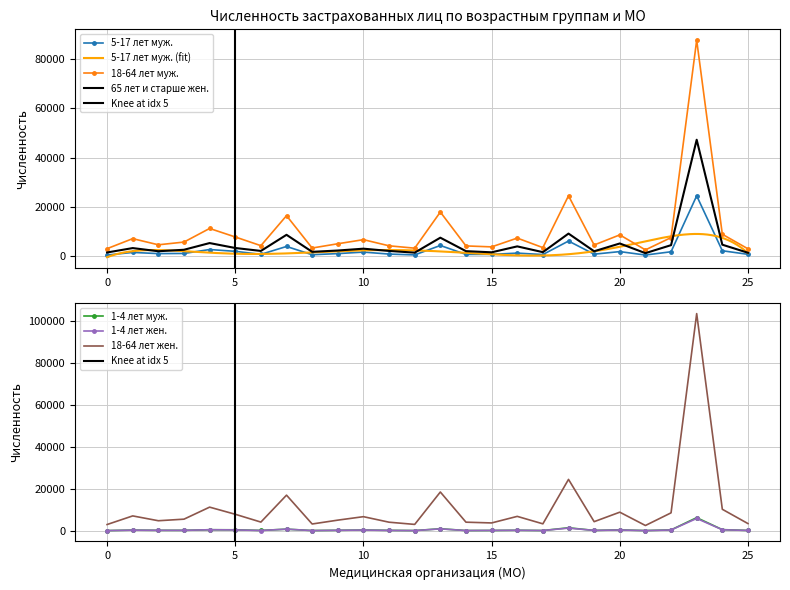

True or false: 18-64 лет жен. and 1-4 лет муж. intersect in this chart.

False